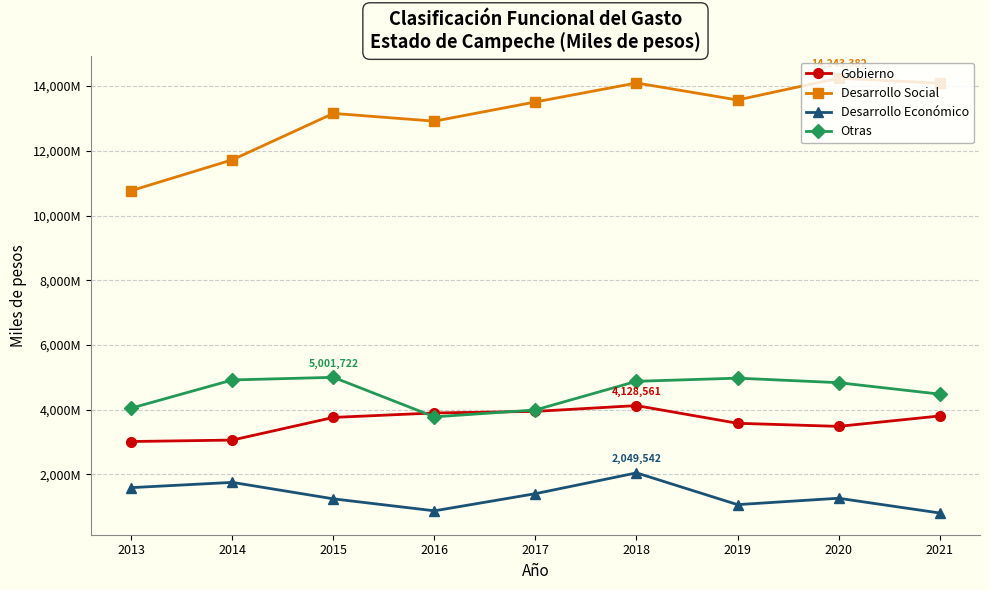

Does the chart have visible grid lines?

Yes